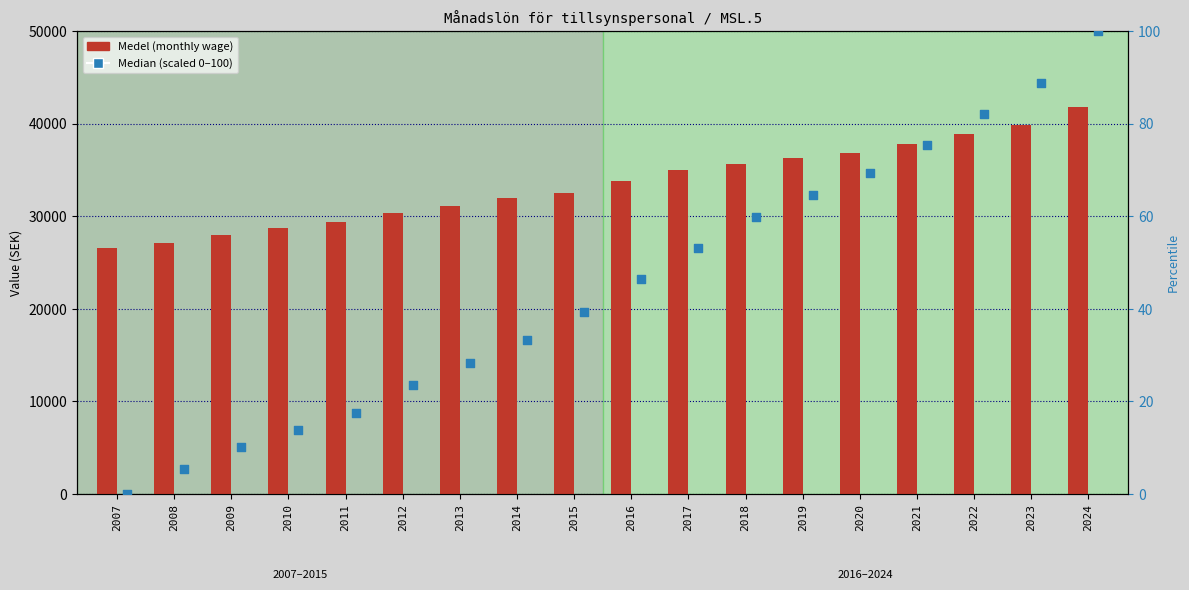

Which series has the widest spread of Y values?

Medel